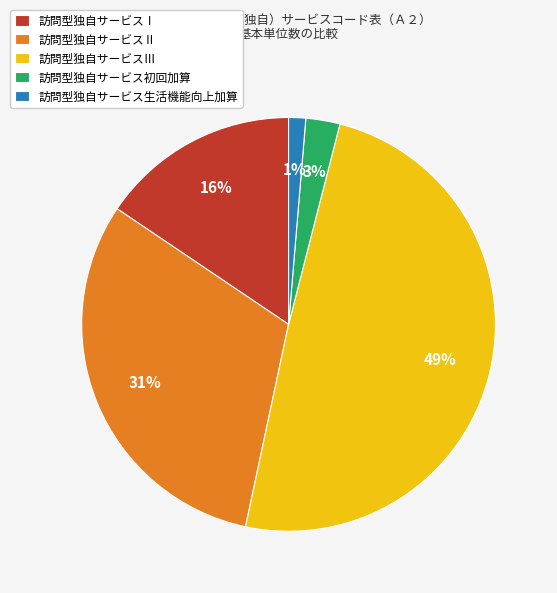

Which slice is the largest?

訪問型独自サービスⅢ